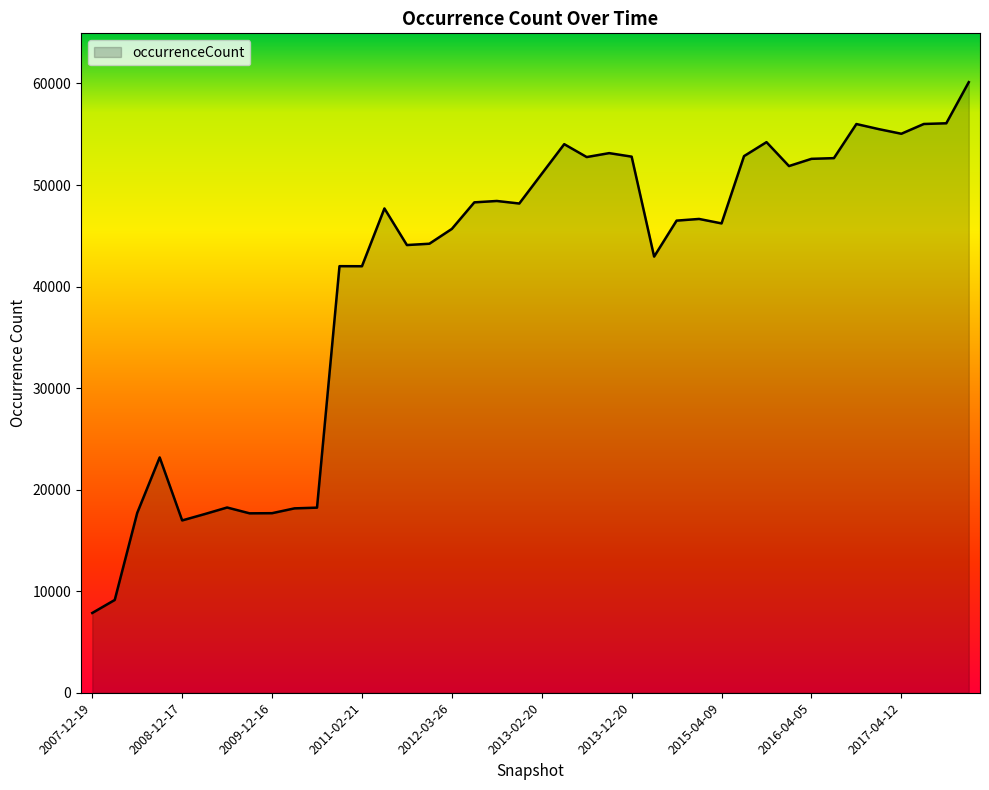

What is the greatest value displayed?

60129